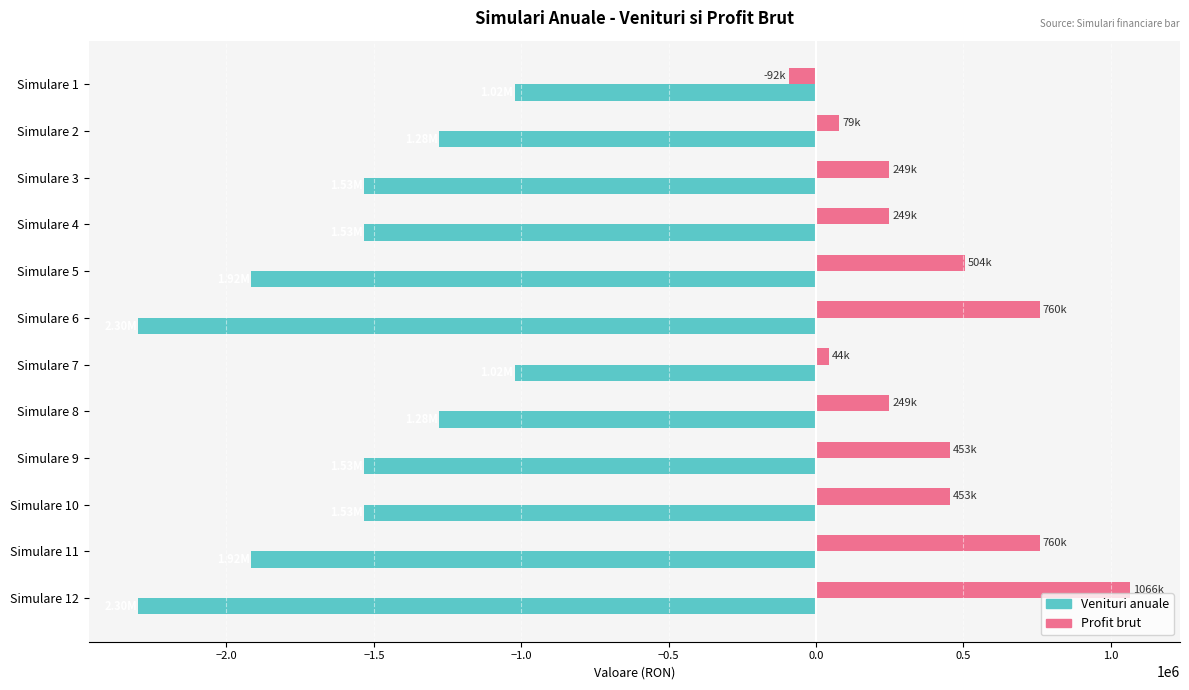

What is the spread (max minus min) of values at Simulare 3?

1781900.0